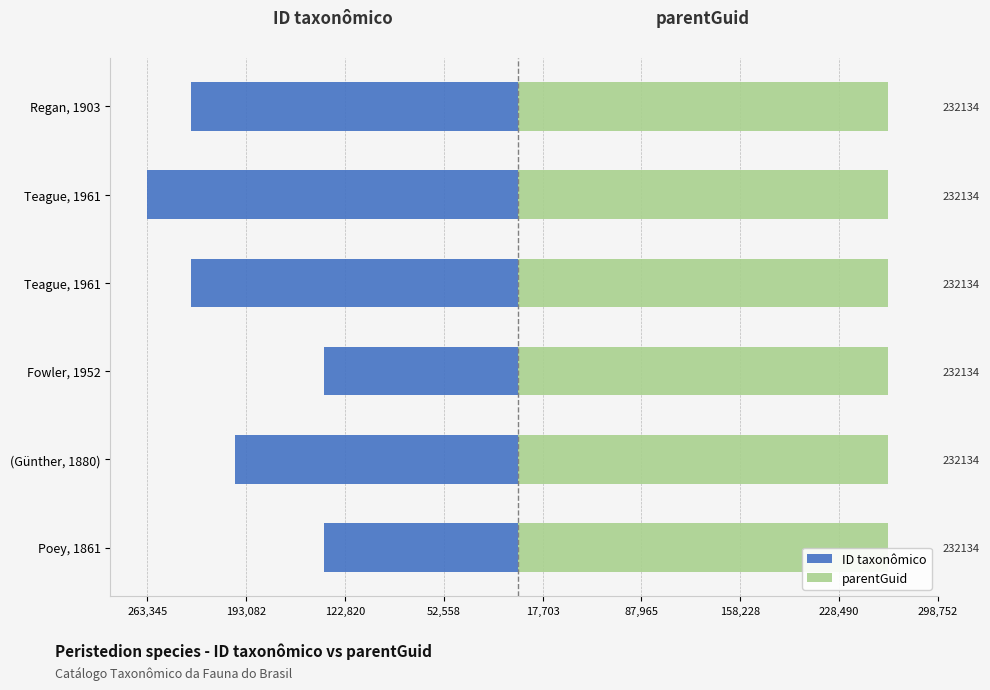

Between Poey, 1861 and Teague, 1961, which is larger?

Poey, 1861